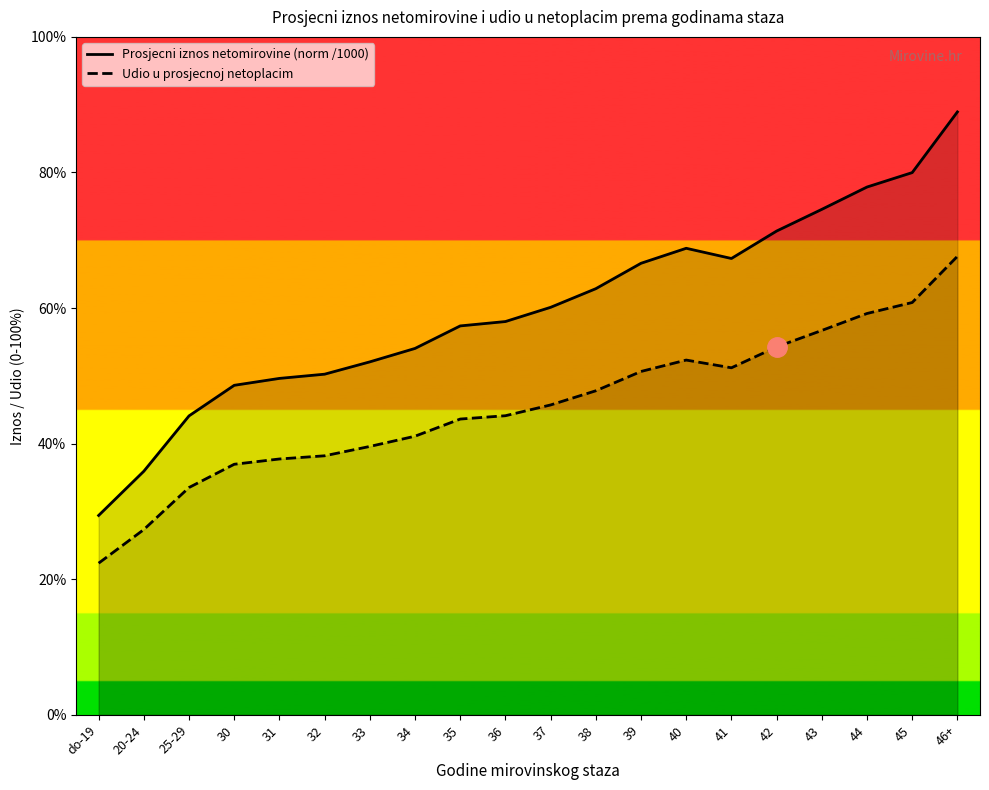

What is the spread (max minus min) of values at 42?

0.2